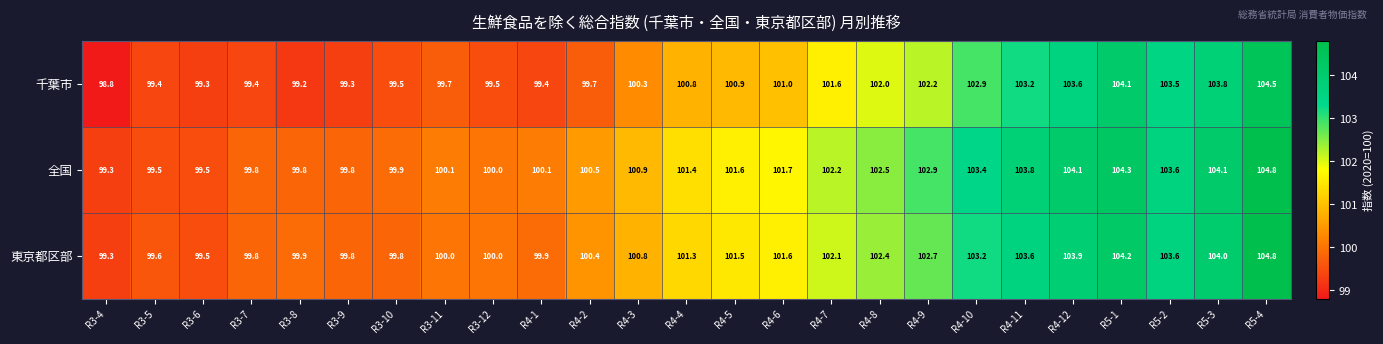

How many series are shown in this chart?

3